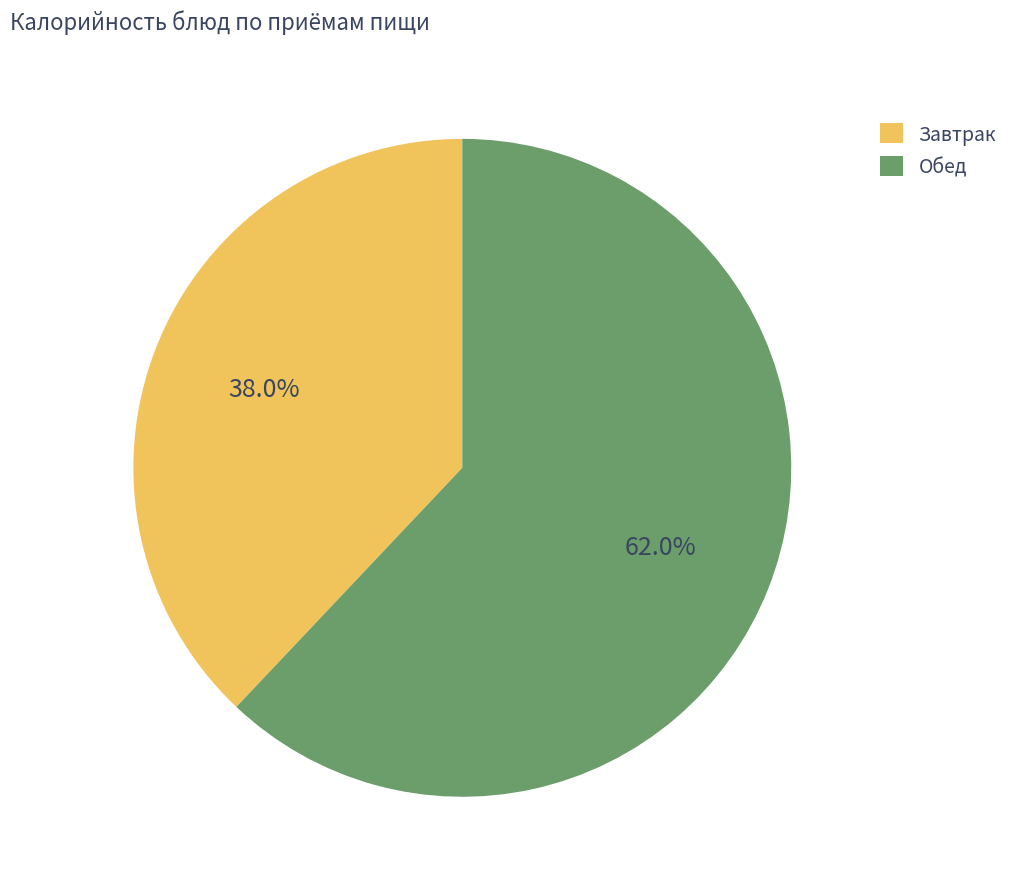

What portion of the pie excludes Завтрак?

62.0%